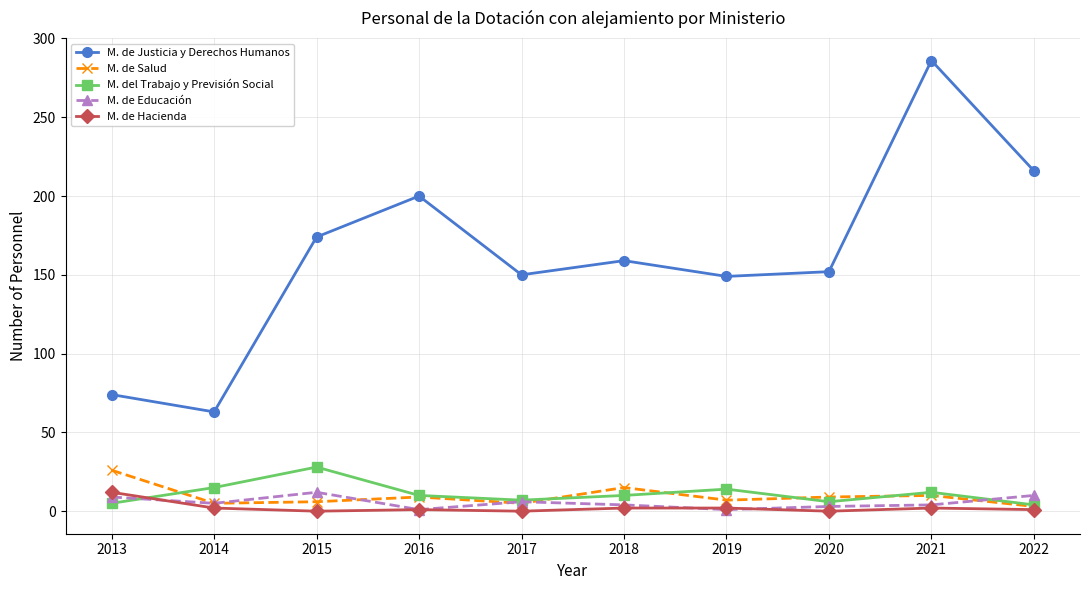

What are all the series names shown in the legend?

M. de Justicia y Derechos Humanos, M. de Salud, M. del Trabajo y Previsión Social, M. de Educación, M. de Hacienda